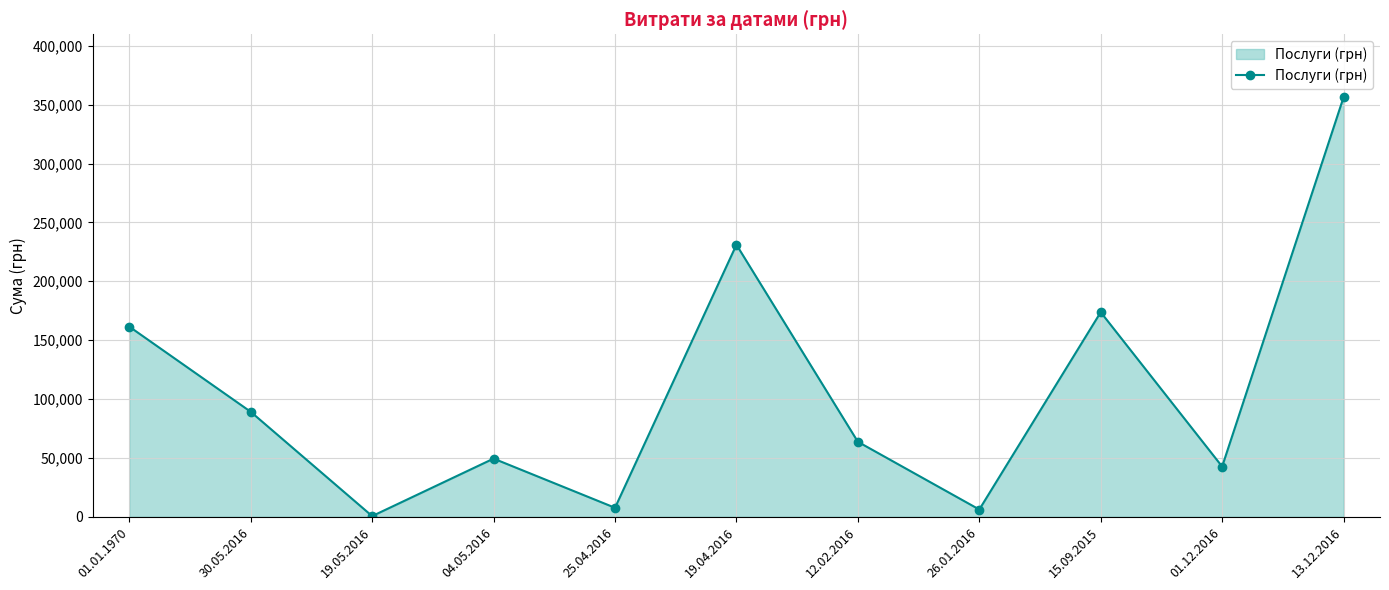

What is the sum of all values?

1181400.2